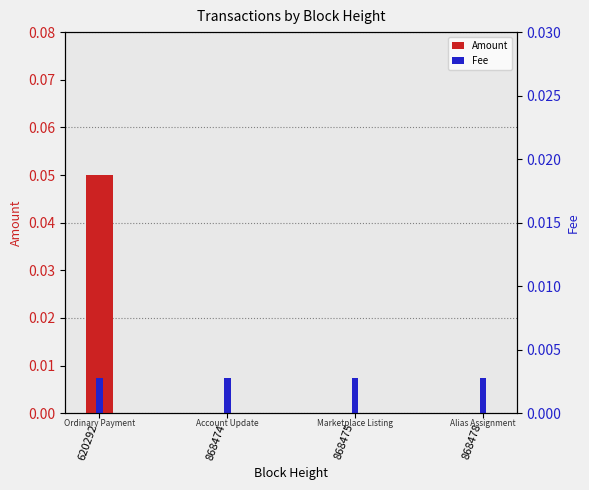

How many bars are there in each group?

2